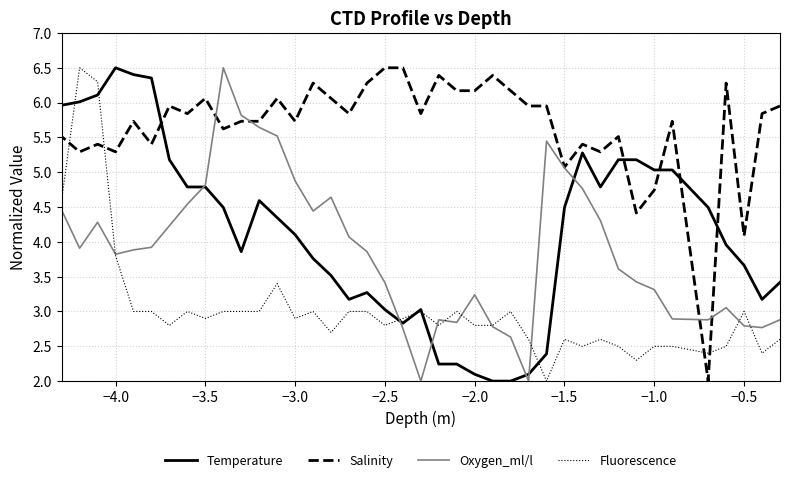

Which series has the widest spread of values?

Temperature